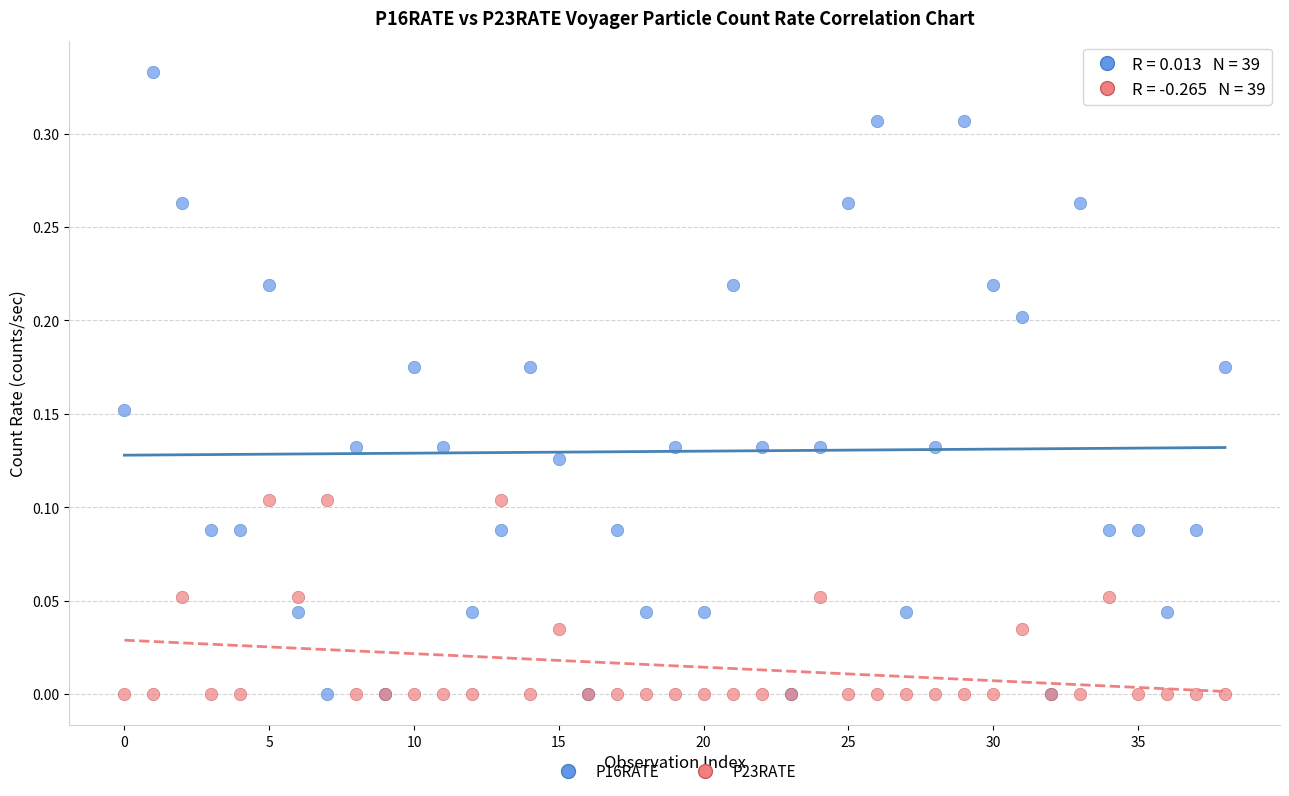

Which series has the largest Y range (max minus min)?

P16RATE